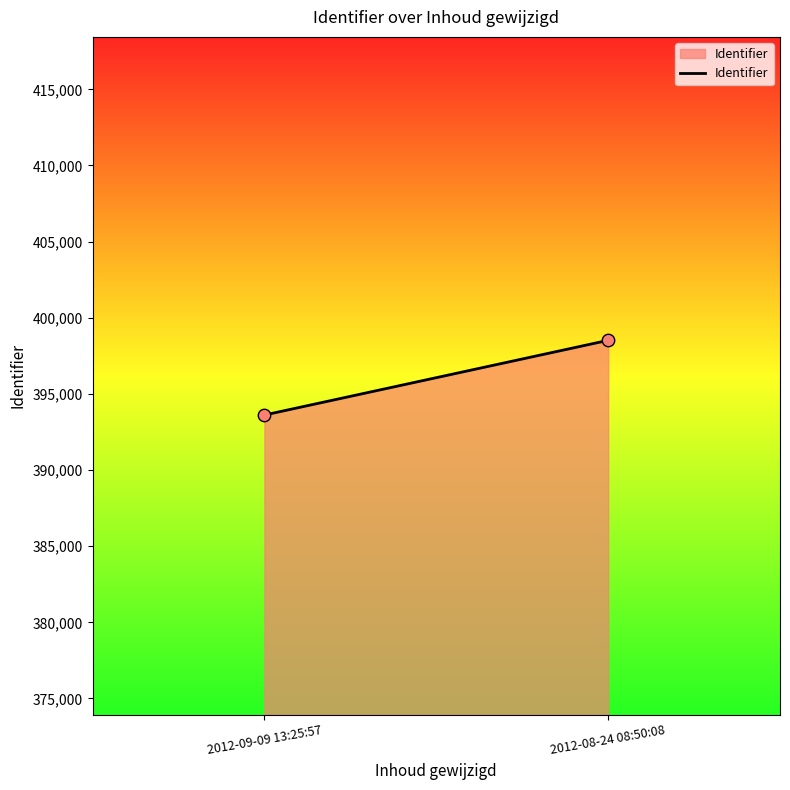

What is the average Y value?

396064